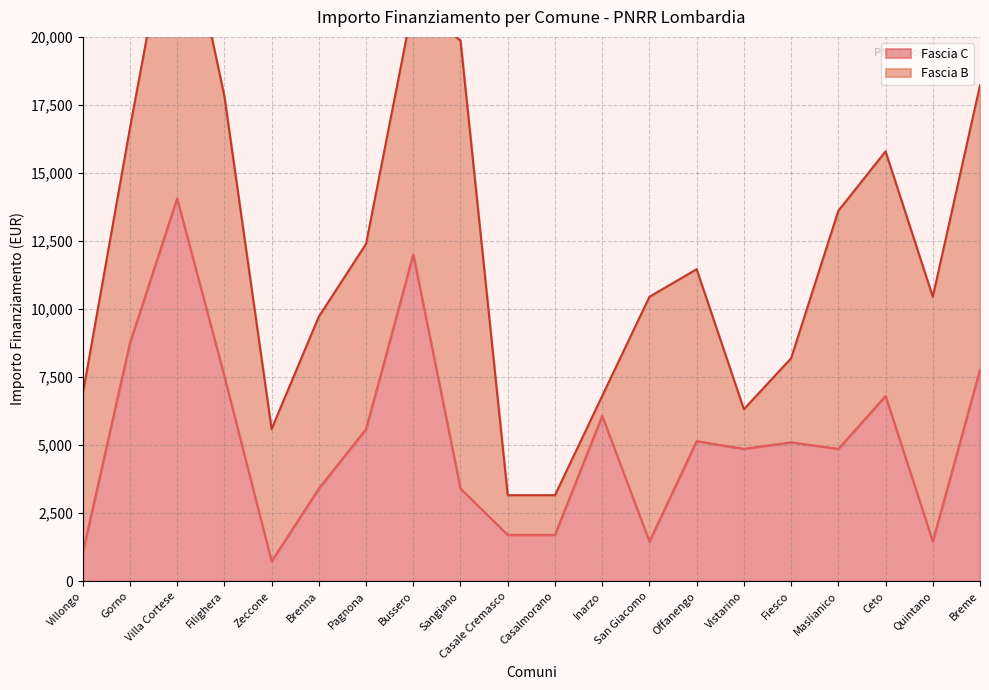

What is the difference between the maximum and minimum values?

13334